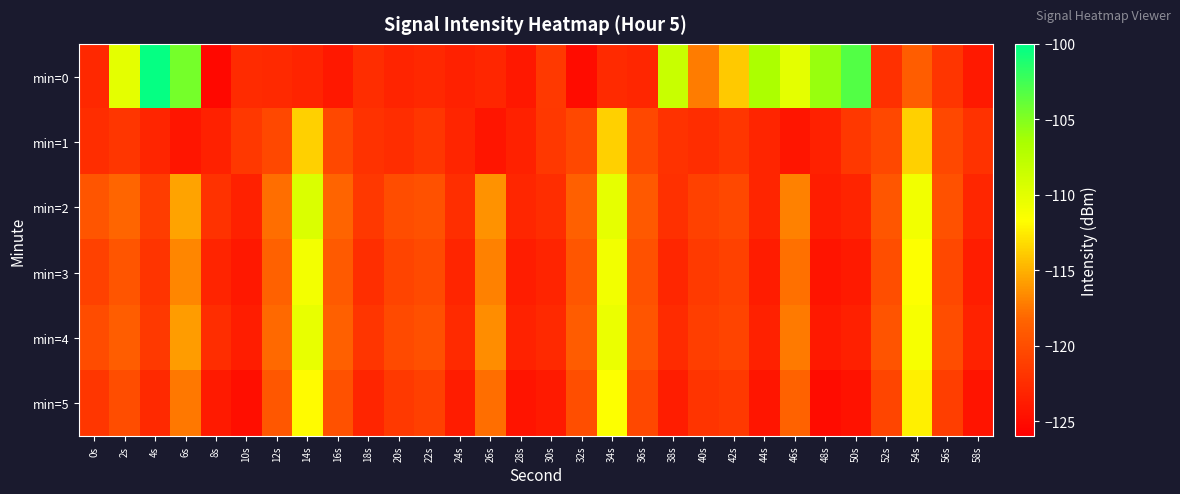

At which category does the chart reach its minimum across all series?

8s